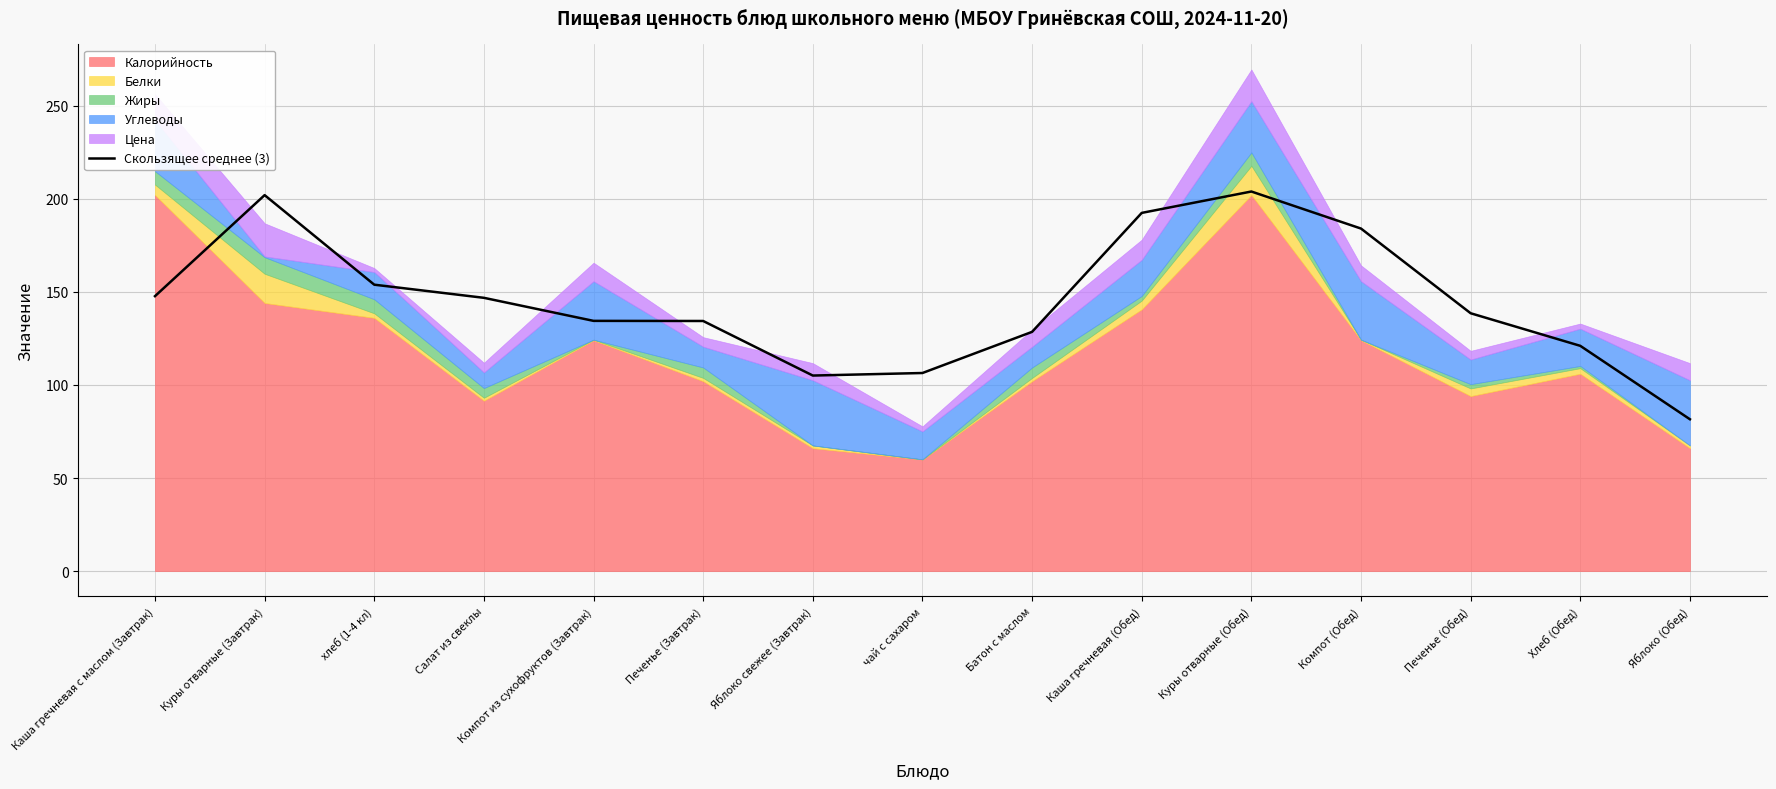

Reading left to right, extract all data points from this chart.

Каша гречневая с маслом (Завтрак)=147.7	Куры отварные (Завтрак)=201.9	хлеб (1-4 кл)=153.8	Салат из свеклы=146.8	Компот из сухофруктов (Завтрак)=134.4	Печенье (Завтрак)=134.3	Яблоко свежее (Завтрак)=105.0	чай с сахаром=106.4	Батон с маслом=128.5	Каша гречневая (Обед)=192.4	Куры отварные (Обед)=203.9	Компот (Обед)=184.0	Печенье (Обед)=138.5	Хлеб (Обед)=121.0	Яблоко (Обед)=81.5